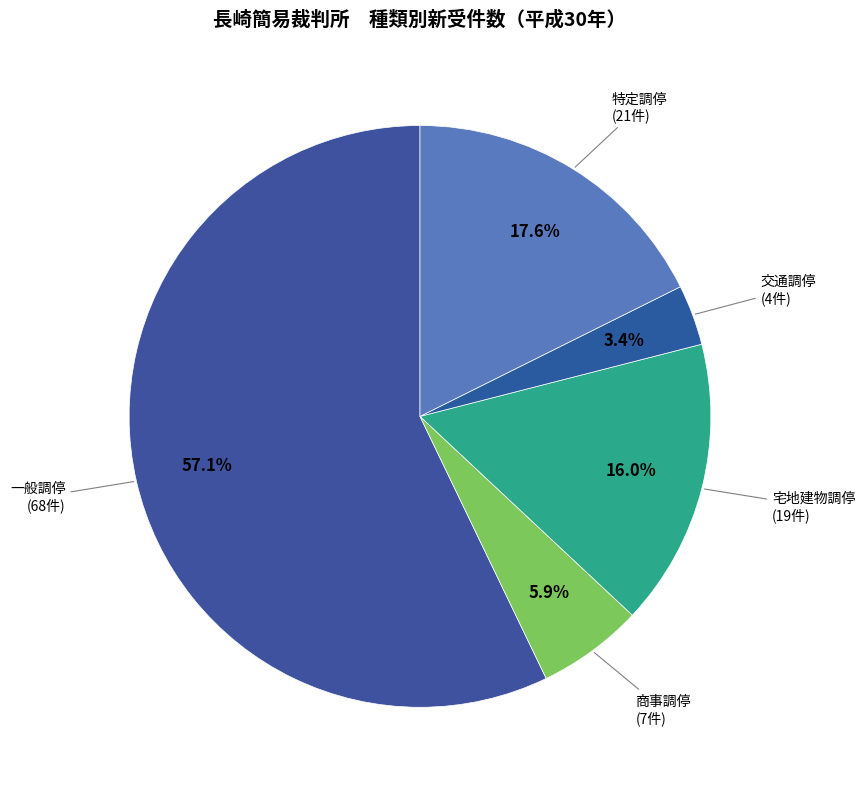

To the nearest percent, what portion does 宅地建物調停 represent?

16%